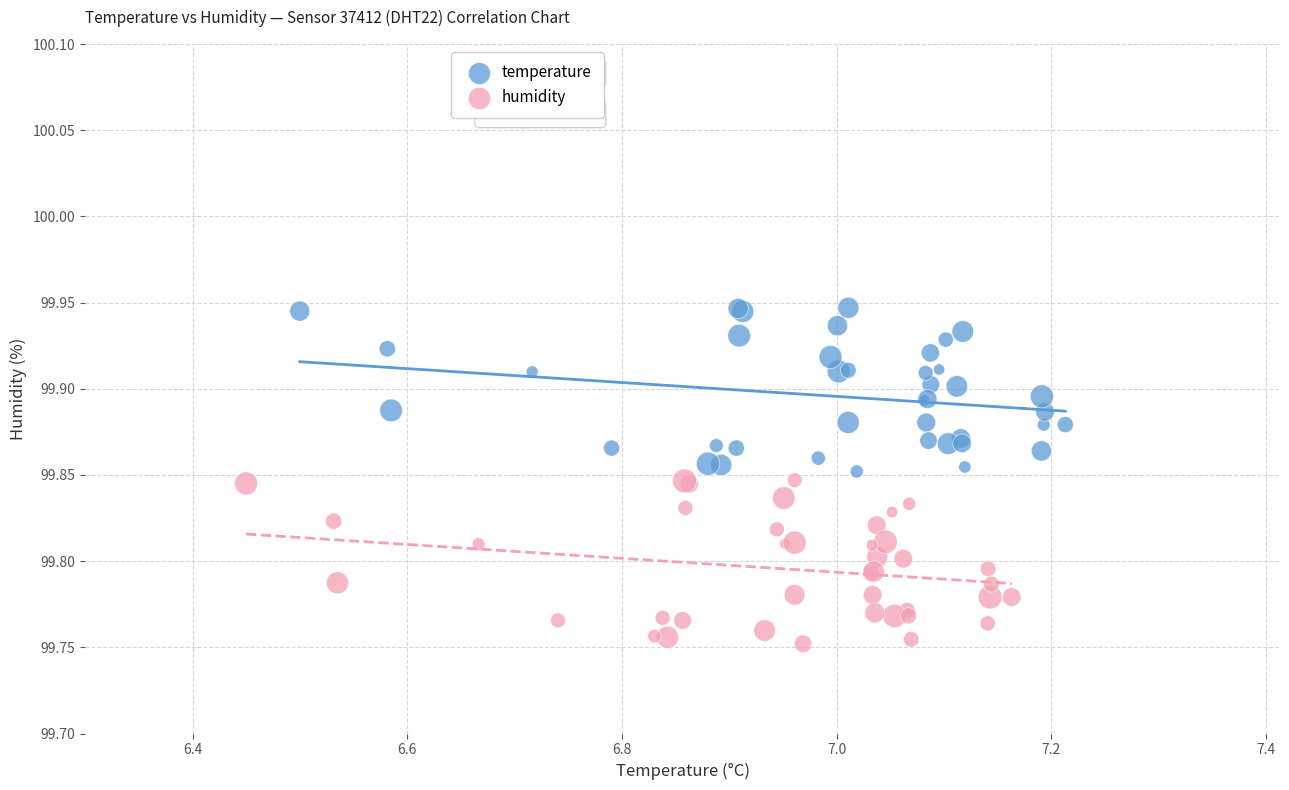

Which series contains the lowest Y value?

humidity